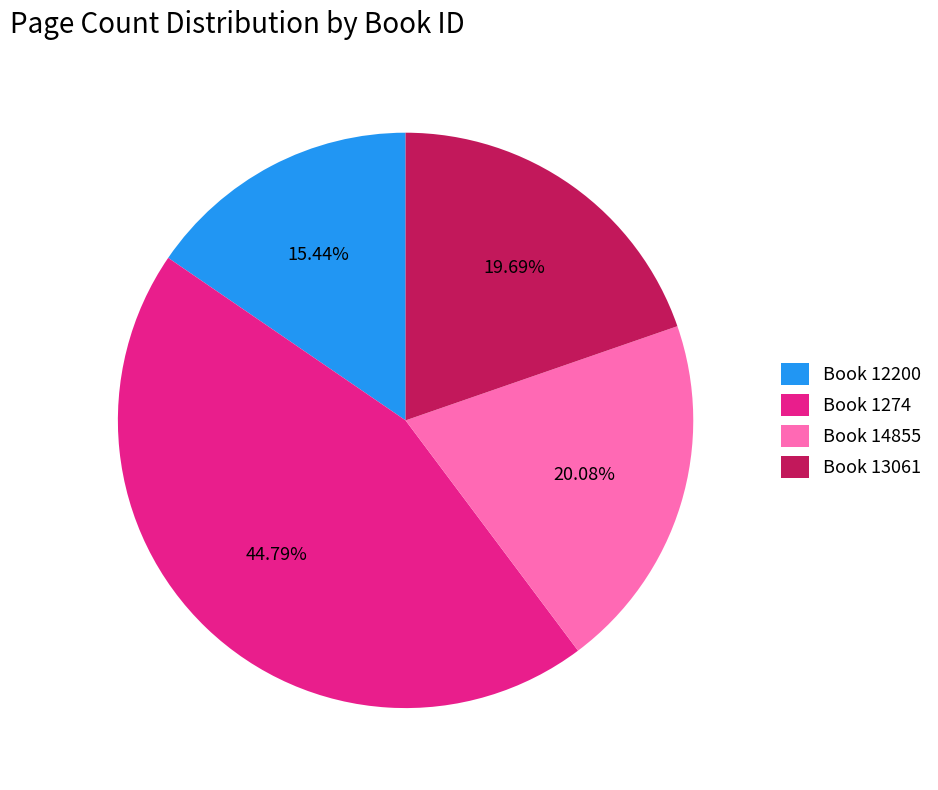

Does any single category account for the majority?

No